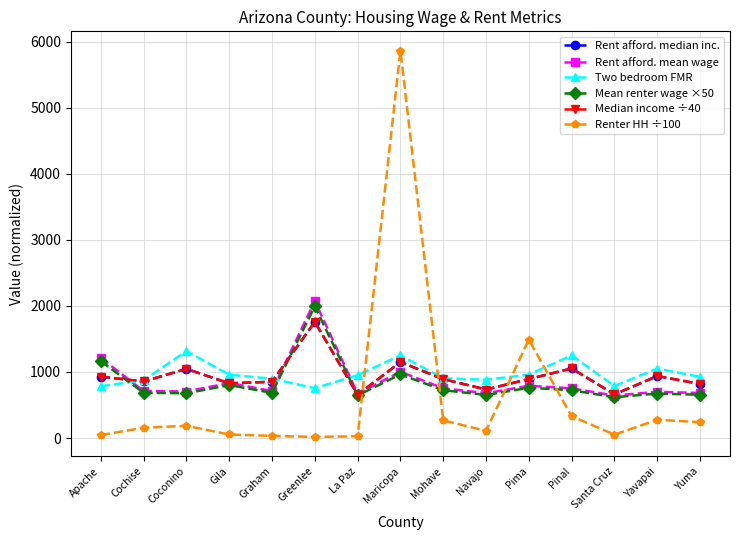

What value does the Mean renter wage ×50 series have at Coconino?

677.4